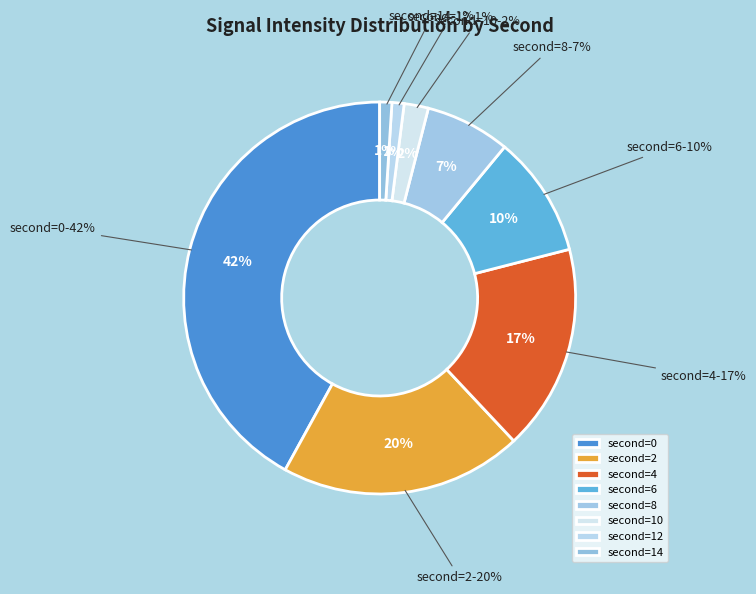

True or false: 16 accounts for 2% of the total.

False